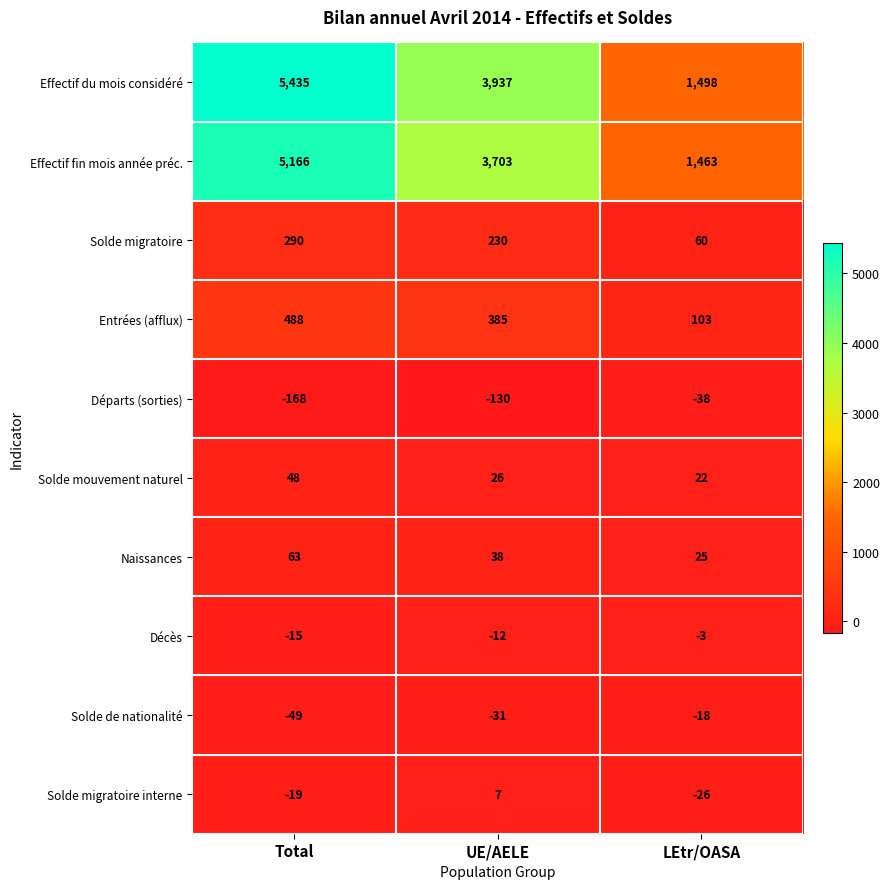

At how many categories does at least one series exceed 4862?

1